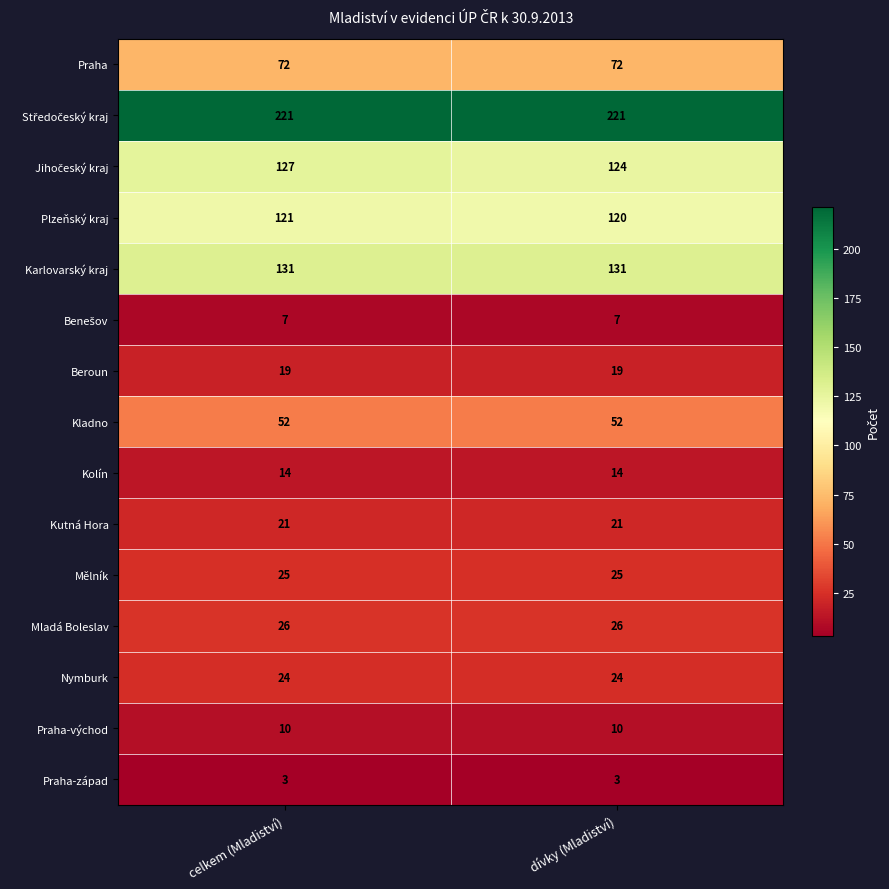

What is the difference between the highest and lowest values at celkem (Mladiství)?

218